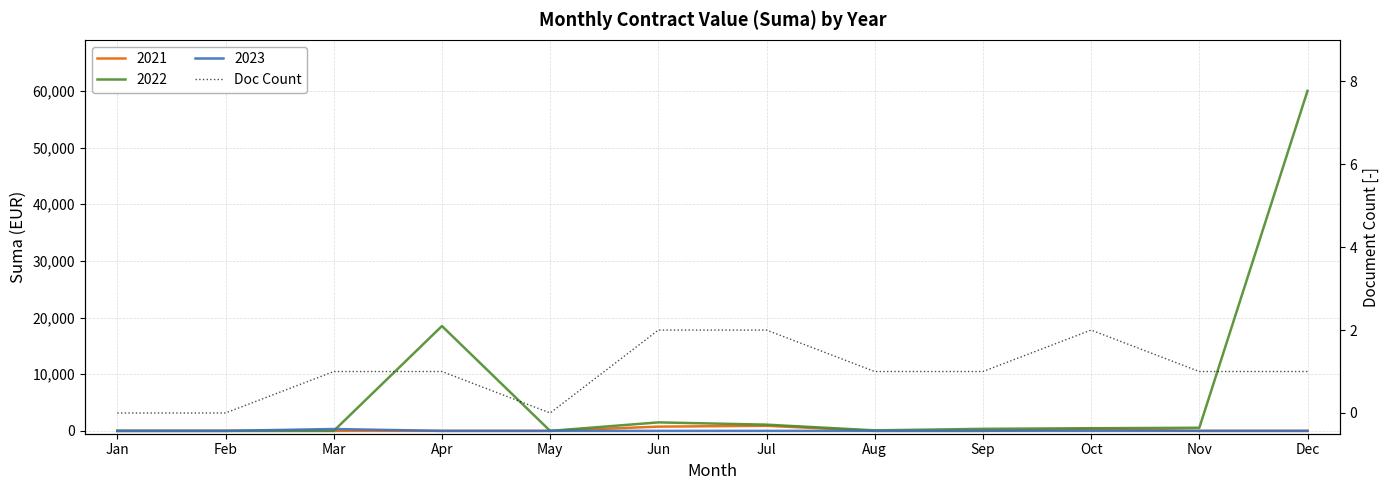

What is the change in value from Jan to Sep?

+1